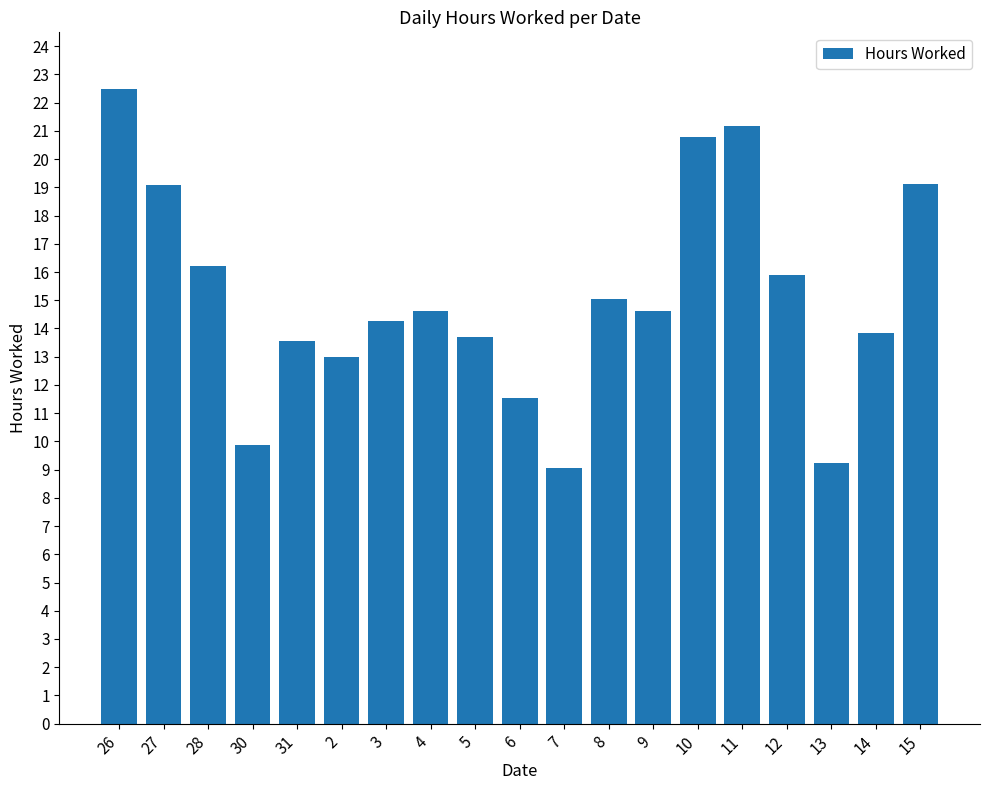

The chart shows a value of 24.8 at 4. True or false?

False